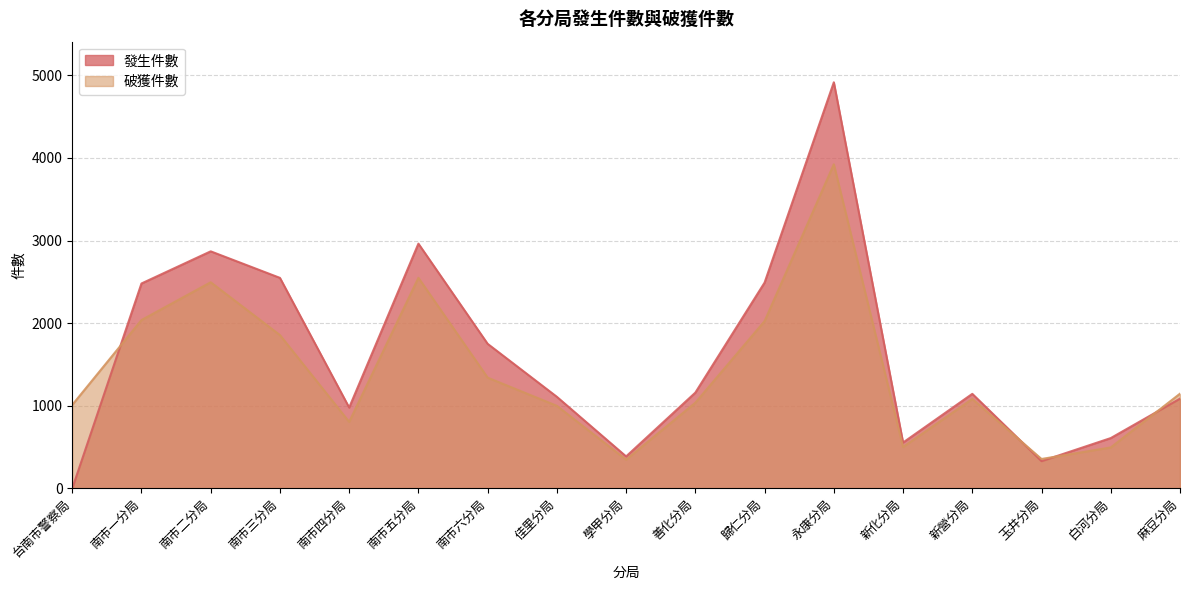

Is it true that 破獲件數 equals 3920 at 南市五分局?

False